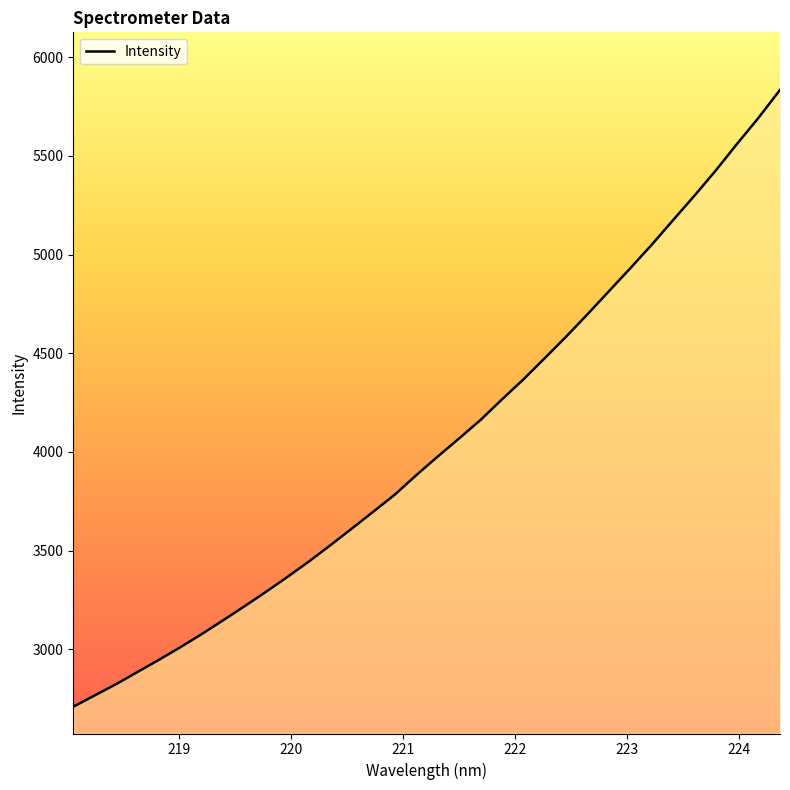

What is the difference between the second highest and minimum values?

2984.7